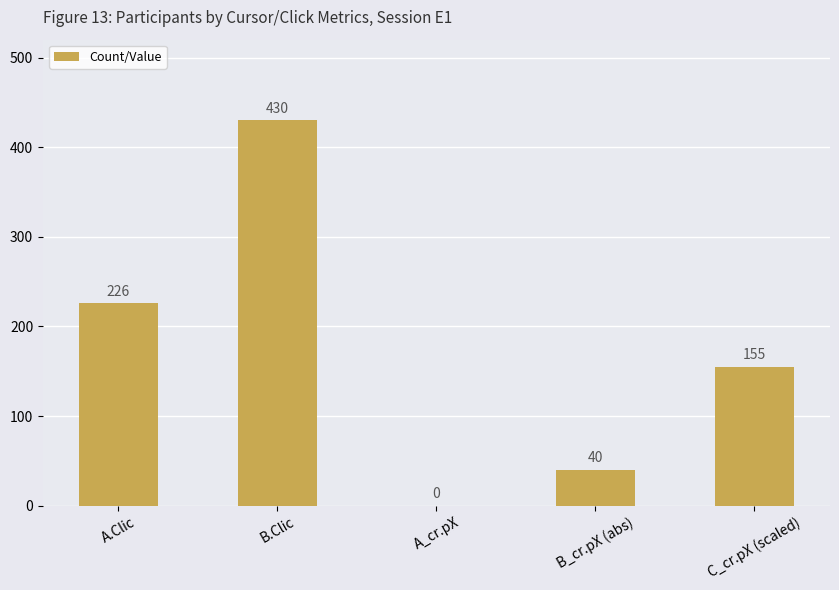

Where does the data first go above 155?

A.Clic